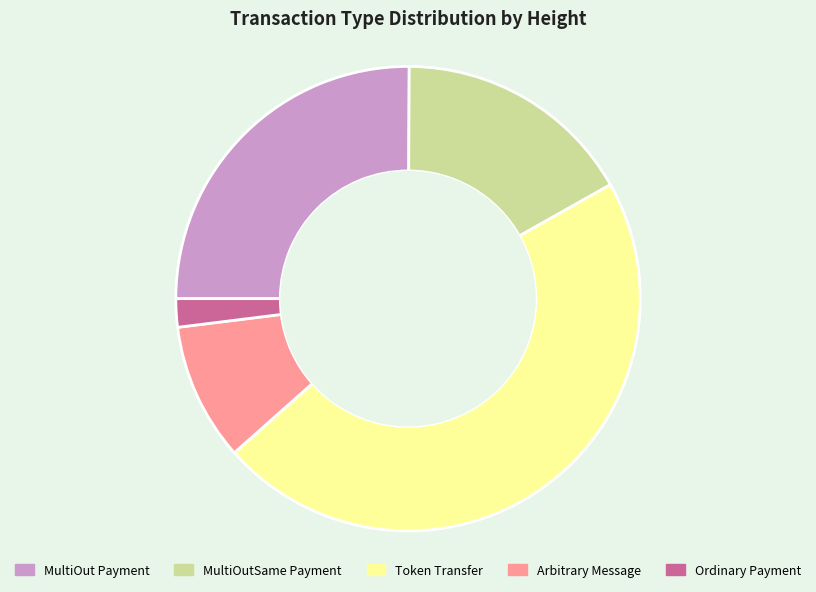

Is it true that MultiOutSame Payment is 6% of the pie?

False